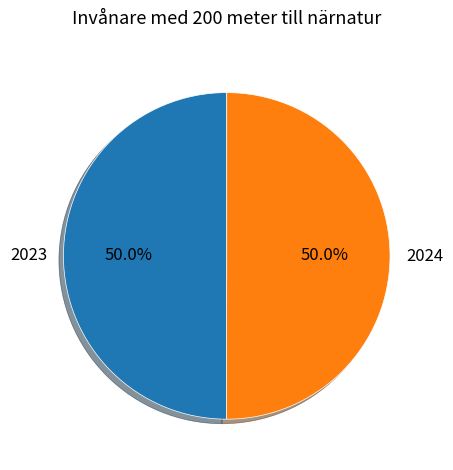

How much of the chart is everything except 2023?

50.0%